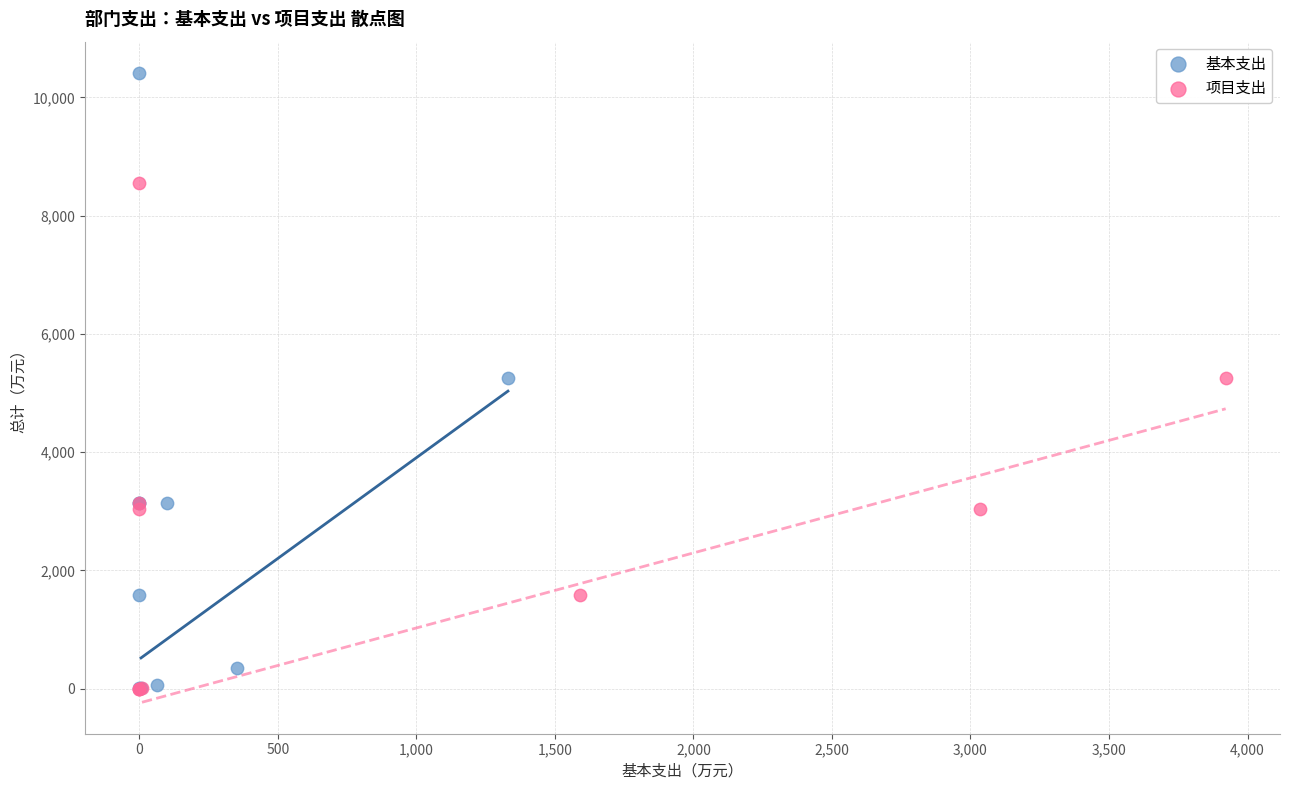

Which series contains the highest Y value?

基本支出